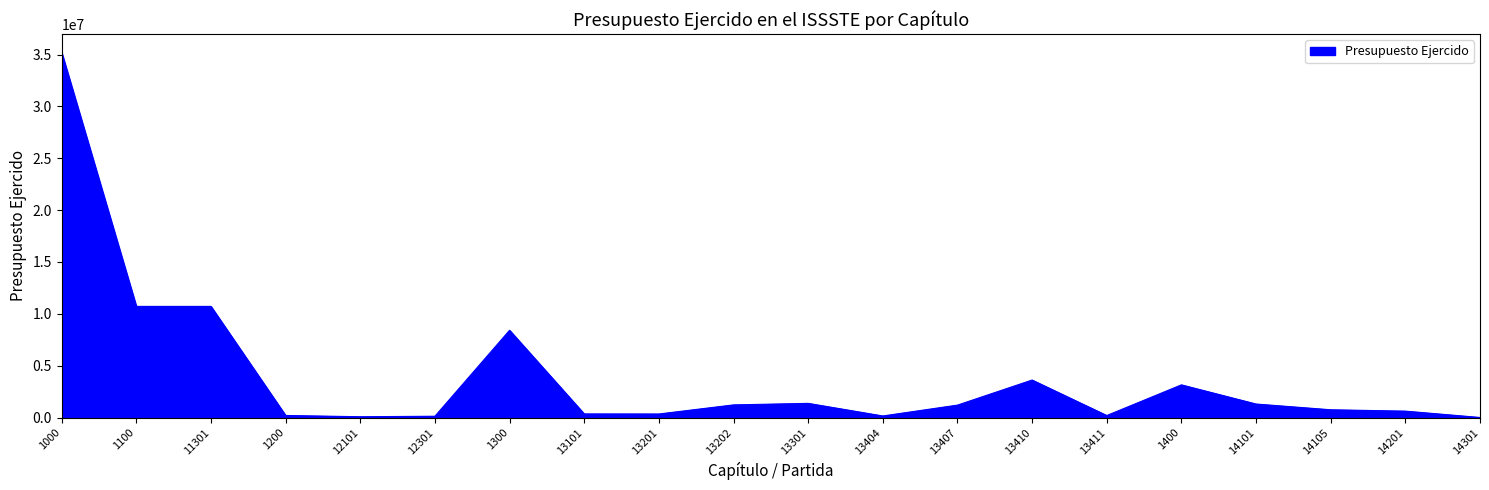

Is it true that the value at 1100 is 10714218.7?

True